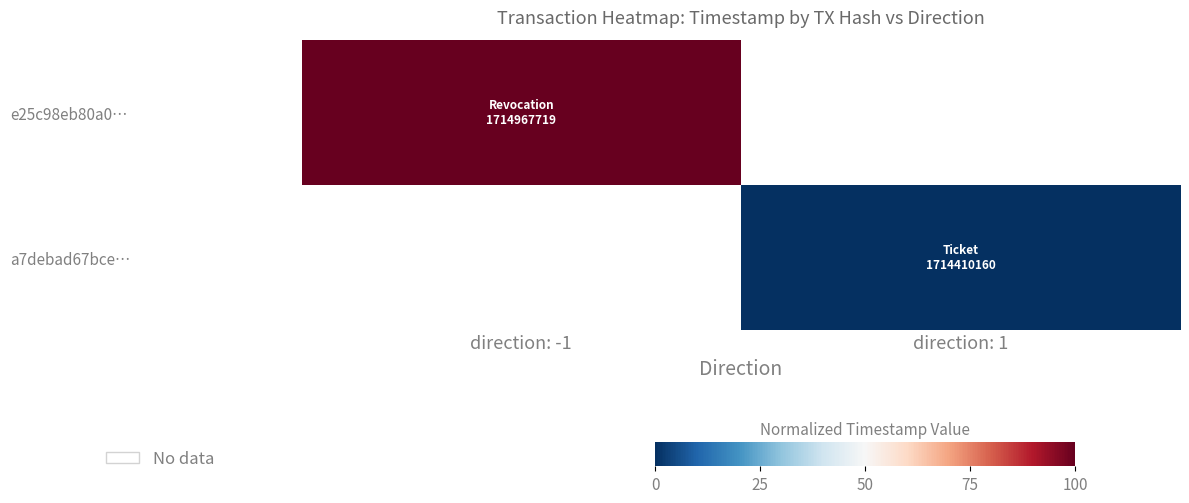

Is the value of e25c98eb80a0… at direction: 1 greater than the value of a7debad67bce… at direction: 1?

No